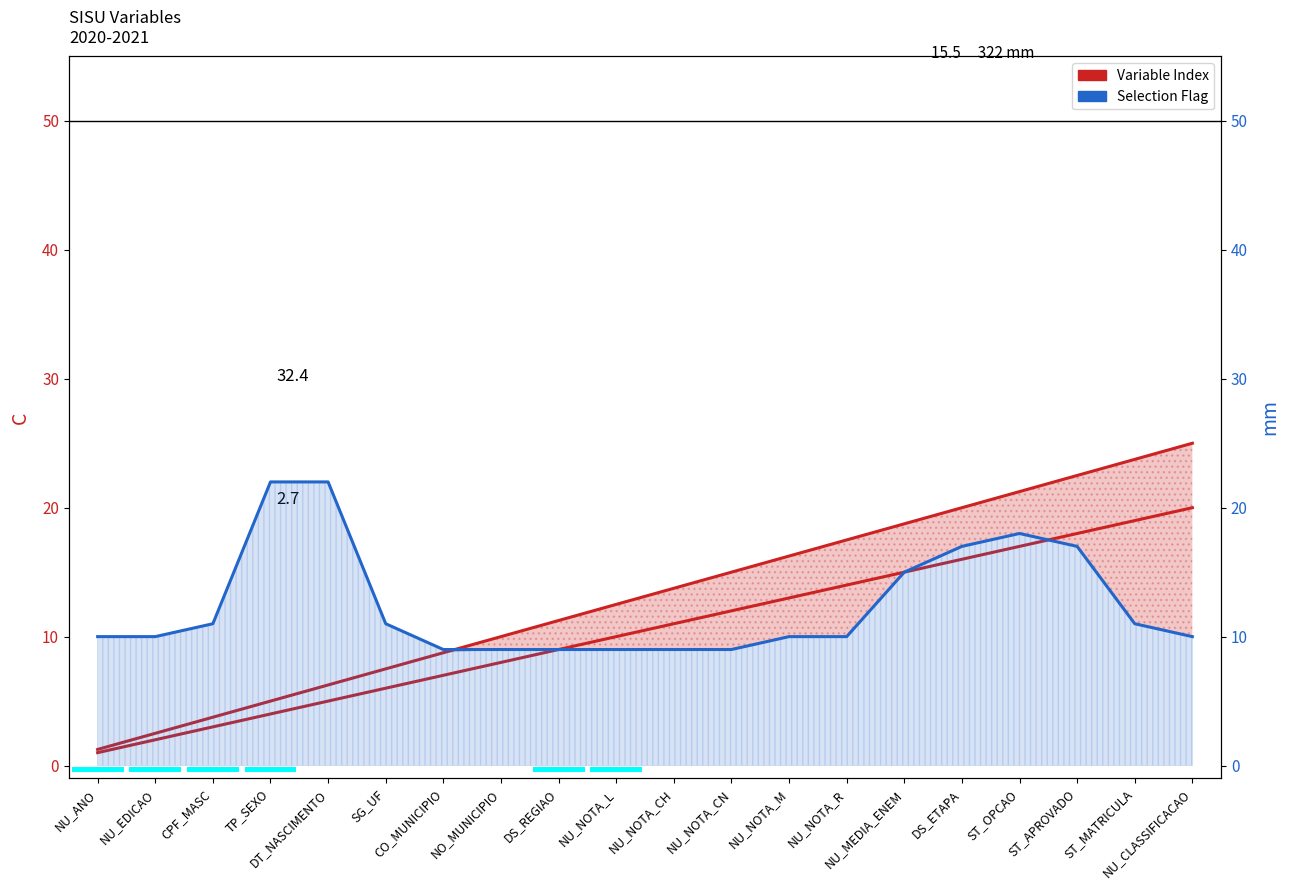

Does the chart contain stacked bars?

No